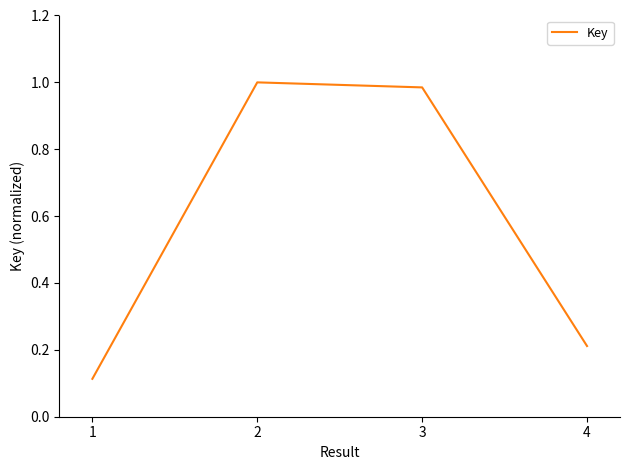

Is this an area chart (filled region under the line)?

No